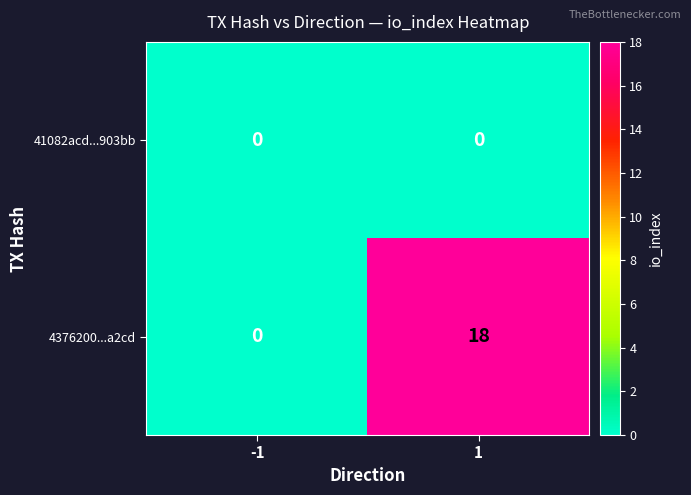

At how many categories does at least one series exceed 14?

1